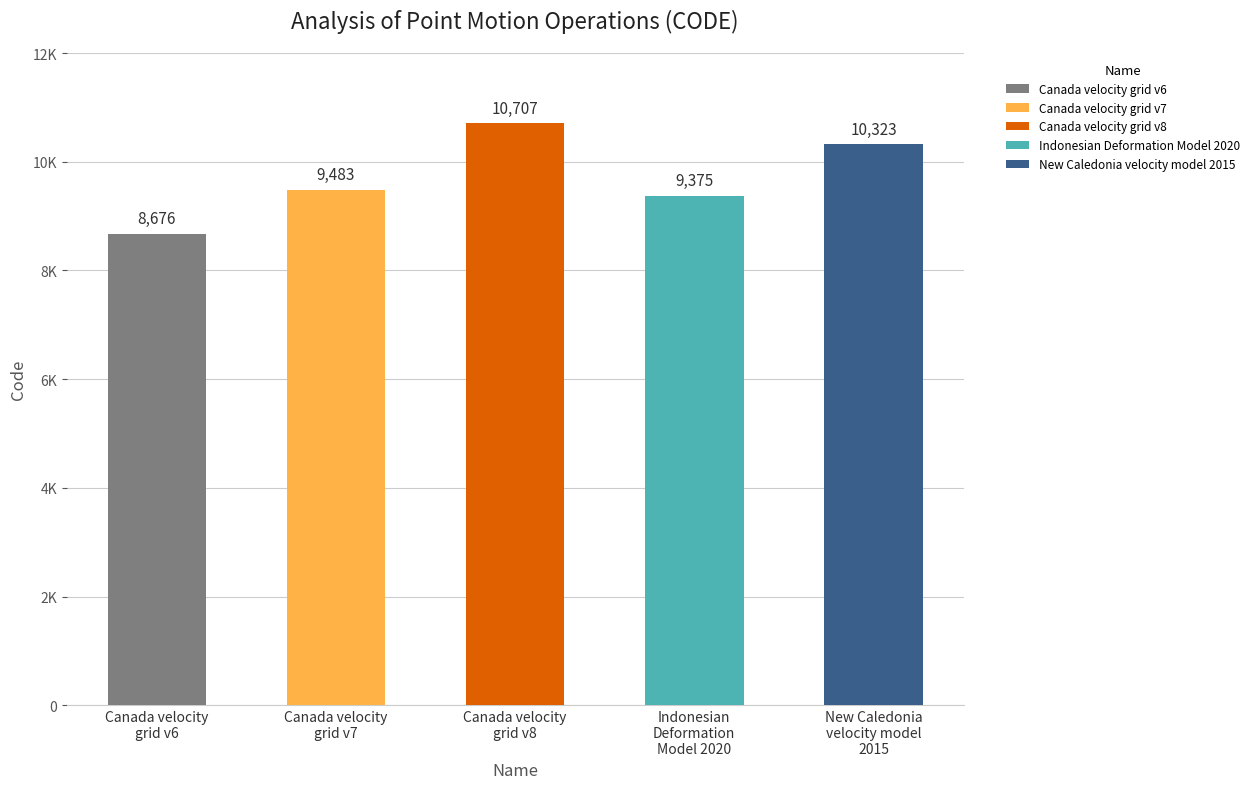

What is the value of the 4th bar from the left?

9375